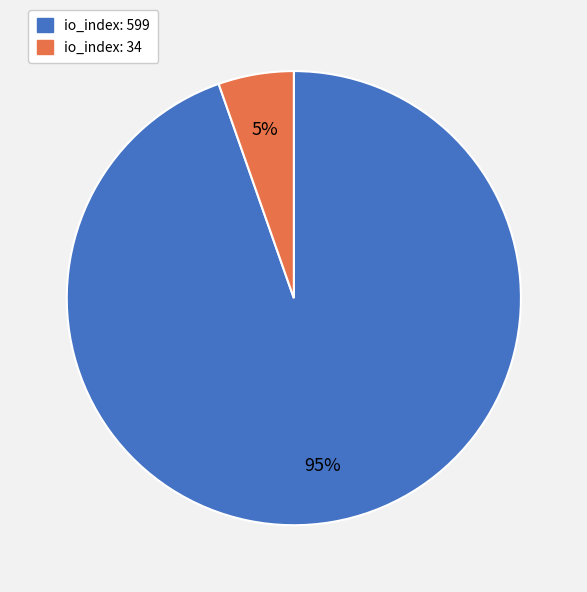

To the nearest percent, what is the average slice percentage?

50%